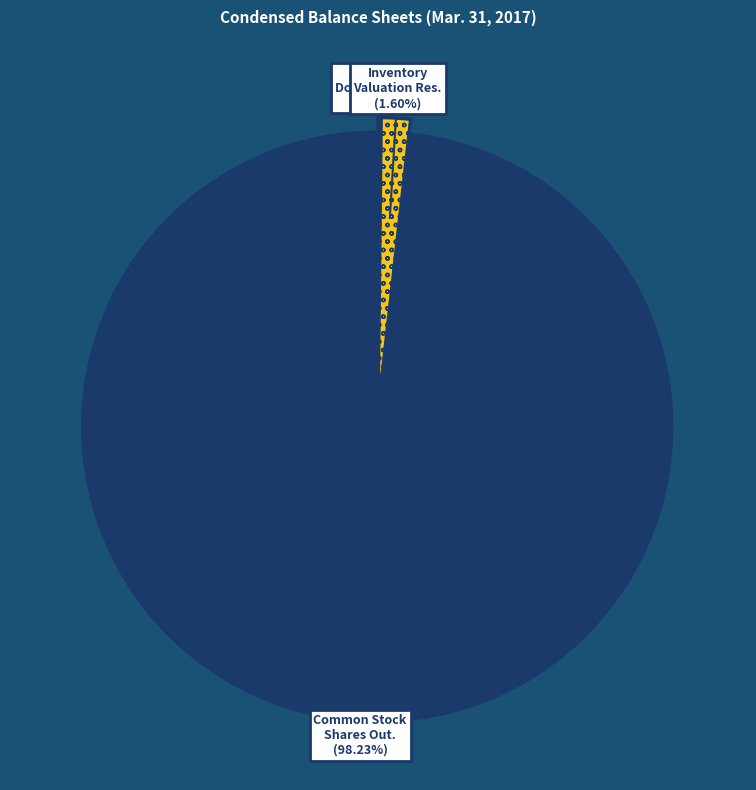

Count the number of slices in the pie.

3